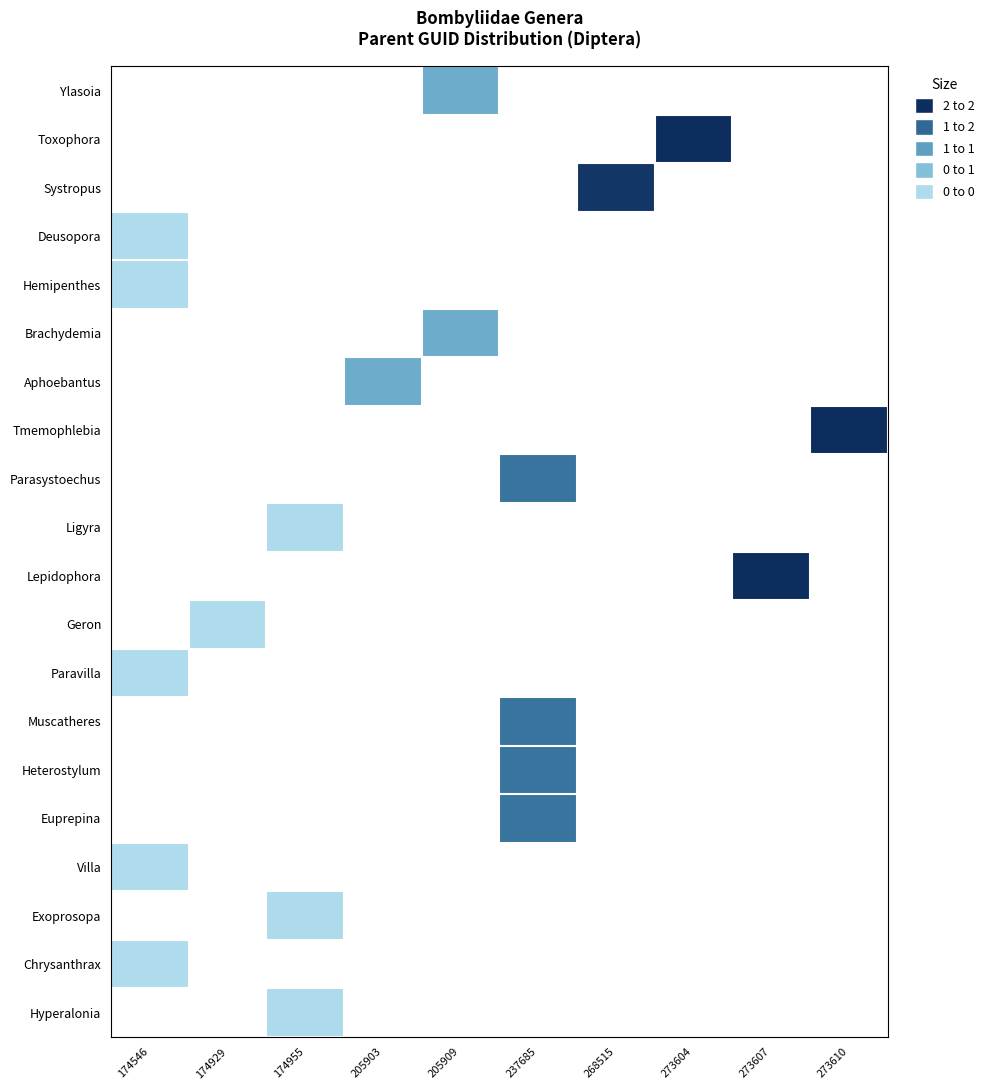

At which category does the chart reach its minimum across all series?

174546